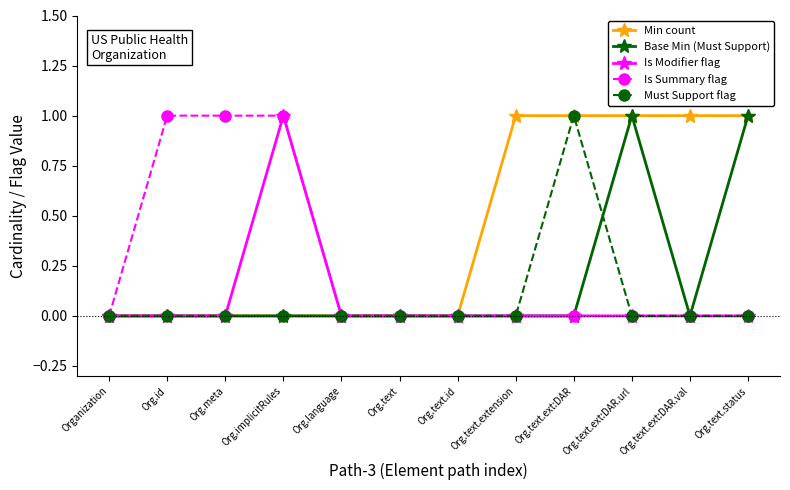

Which series changed the most between Org.text.extension and Org.text.status?

Base Min (Must Support)